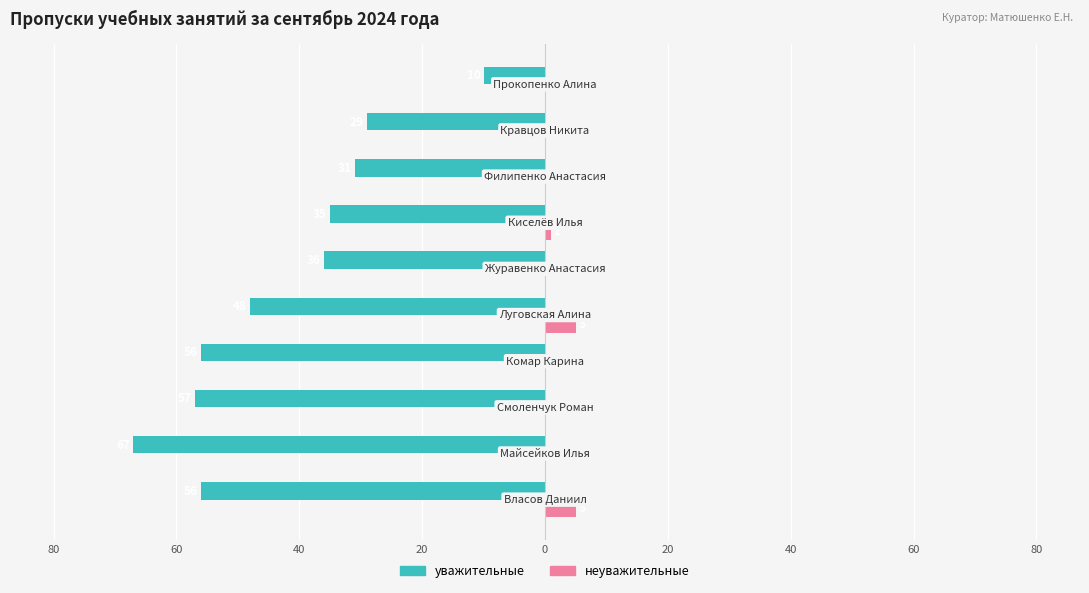

What are all the series names shown in the legend?

уважительные, неуважительные